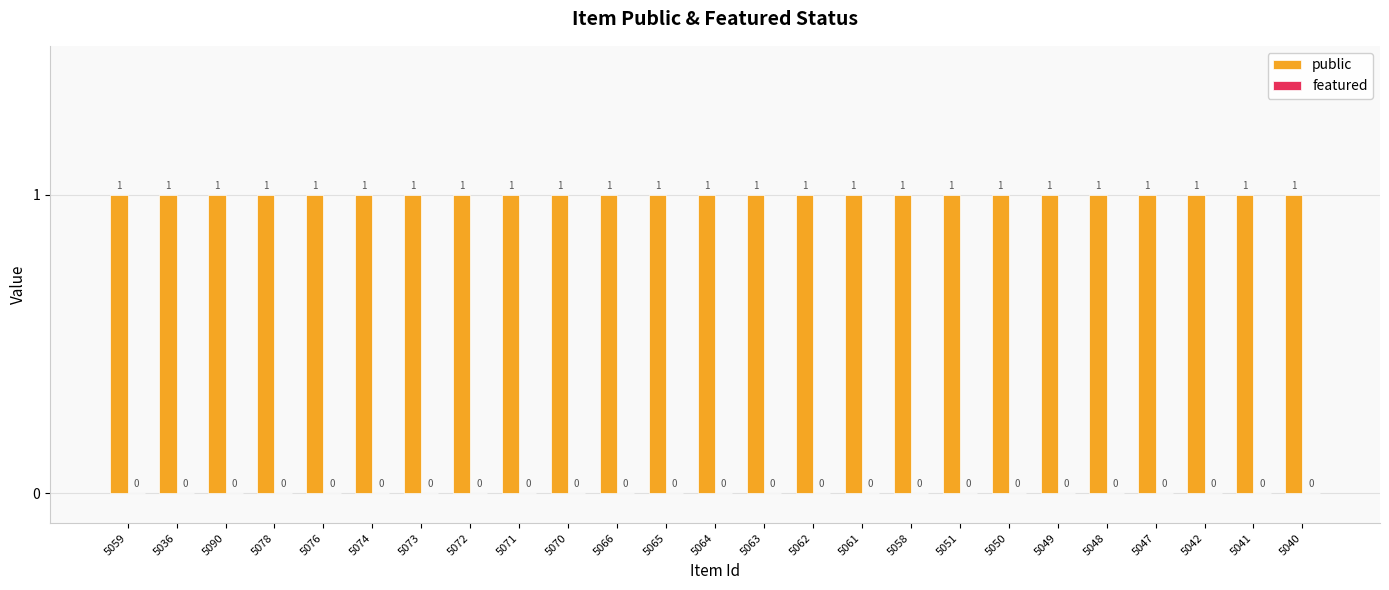

At 5051, list the series in order from smallest to largest.

featured, public